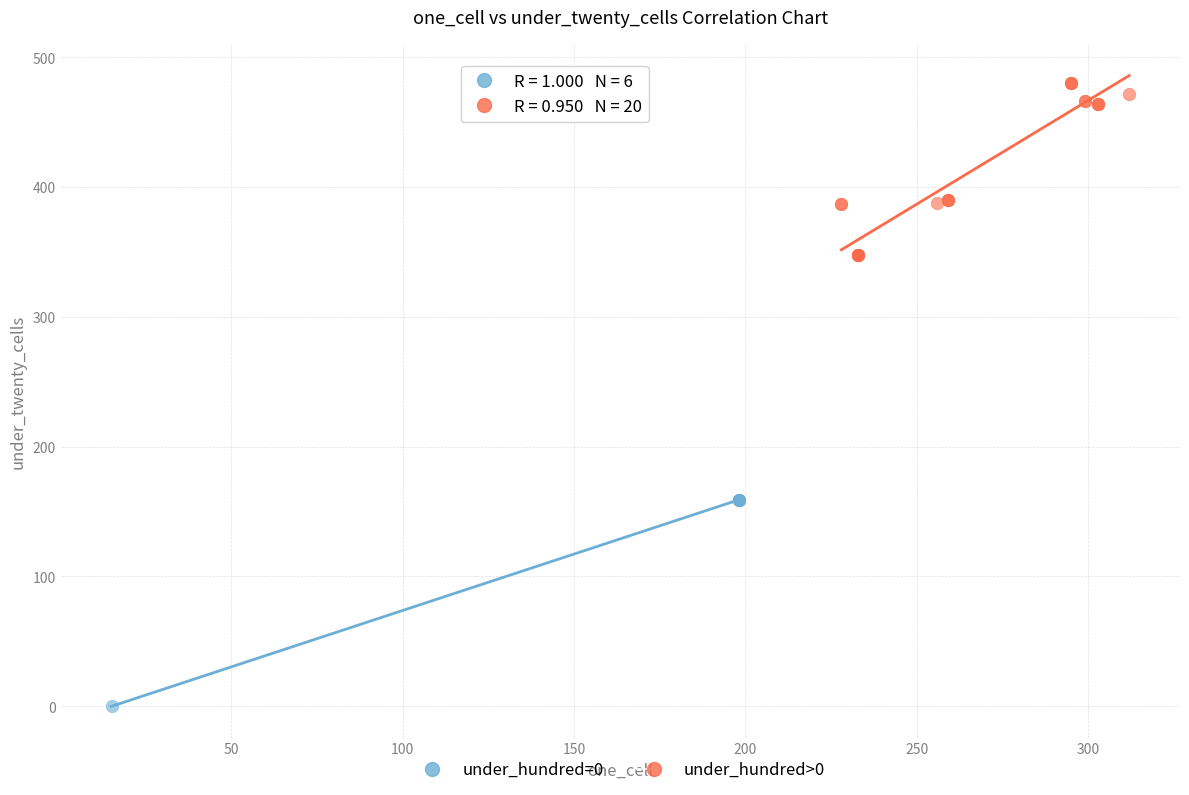

Which series has the largest Y range (max minus min)?

under_hundred=0